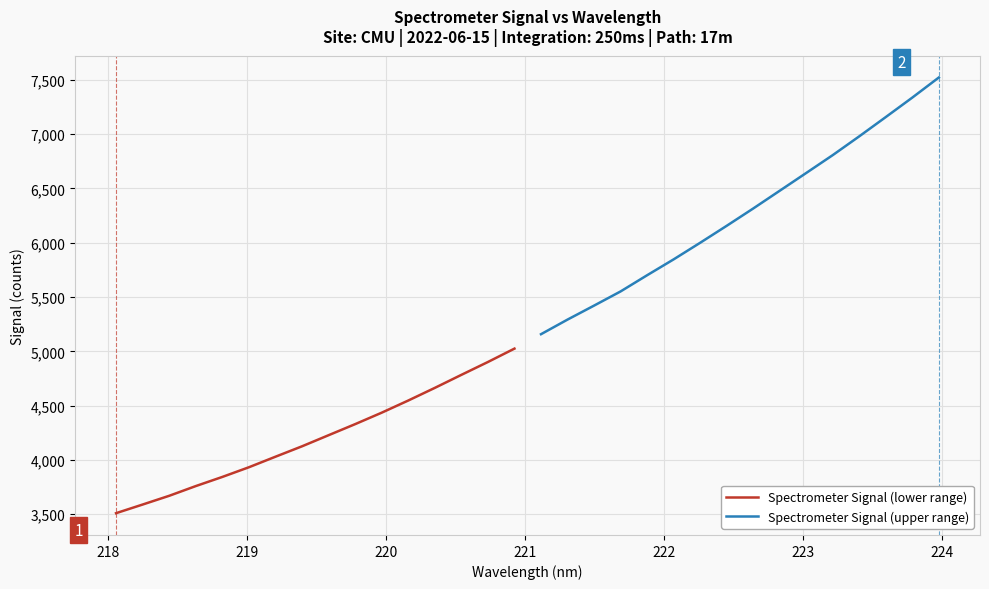

What is the highest value of the Spectrometer Signal (lower range) series?

5025.1